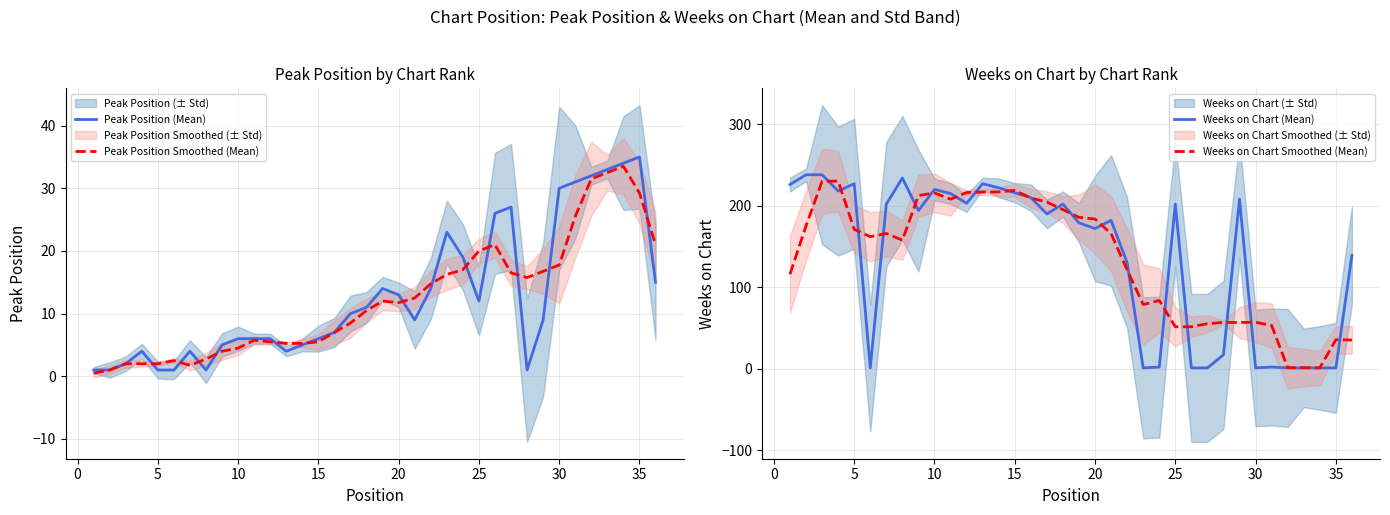

Is it true that Peak Position Smoothed (Mean) equals 2.0 at 5?

True